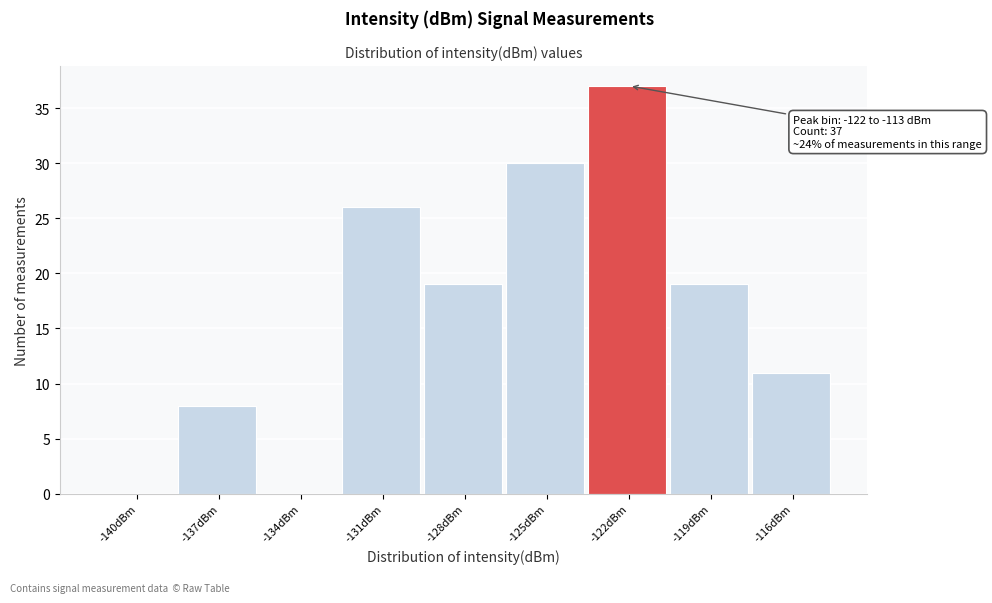

Reading right to left, extract all data points from this chart.

-116dBm=11	-119dBm=19	-122dBm=37	-125dBm=30	-128dBm=19	-131dBm=26	-134dBm=0	-137dBm=8	-140dBm=0